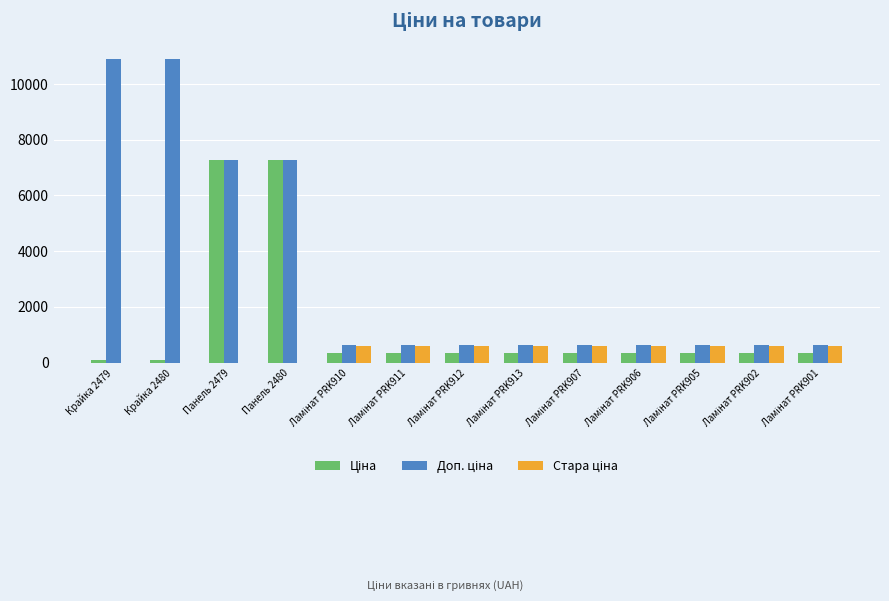

What is the maximum value shown in the chart?

10903.0